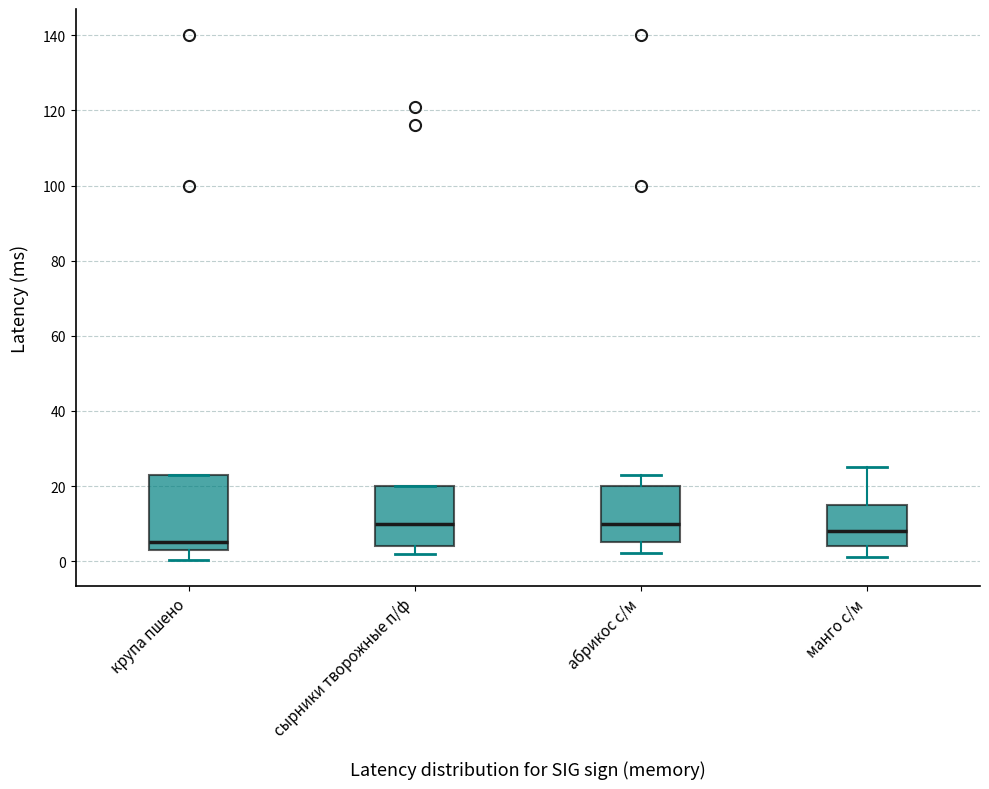

Reading left to right, transcribe this box plot: for each box, give where its median line is, the range the box spans, and where its two whiskers end, as read against the y-axis. The values are not printed on the chart, so give them approximately, as read against the axis.

крупа пшено: median 6, box 4 to 24, whiskers 0 to 24
сырники творожные п/ф: median 10, box 4 to 20, whiskers 2 to 20
абрикос с/м: median 10, box 6 to 20, whiskers 2 to 24
манго с/м: median 8, box 4 to 16, whiskers 2 to 26